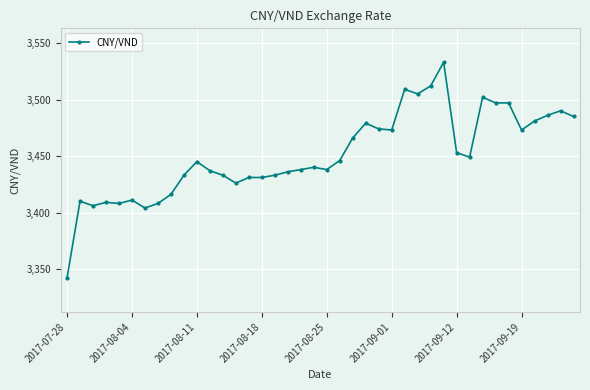

True or false: the data has more than 1 interior local peaks.

True